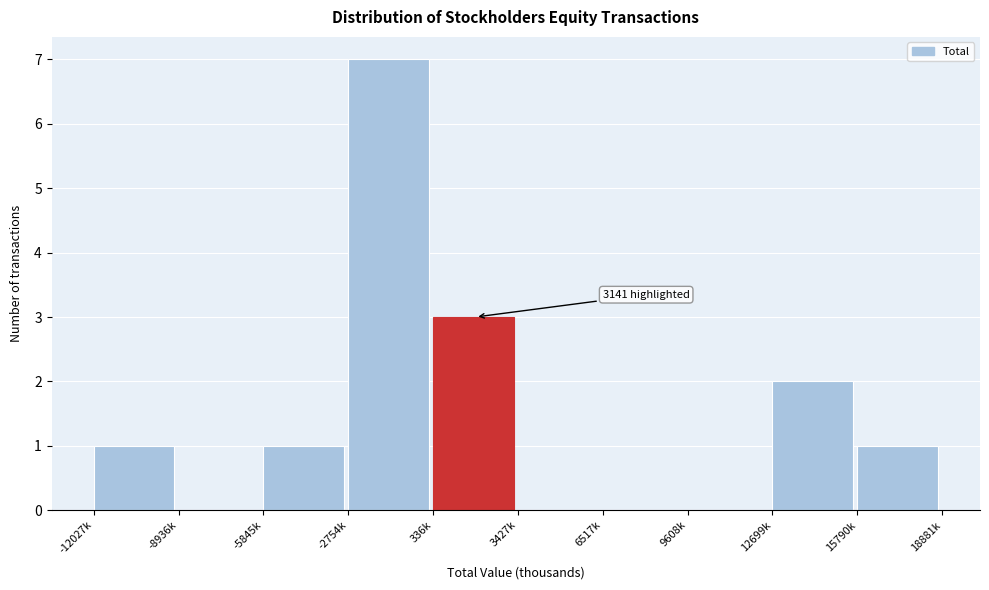

Reading left to right, what are all the values shown in this chart?

-12027k=1	-8936k=0	-5845k=1	-2754k=7	336k=3	3427k=0	6517k=0	9608k=0	12699k=2	15790k=1